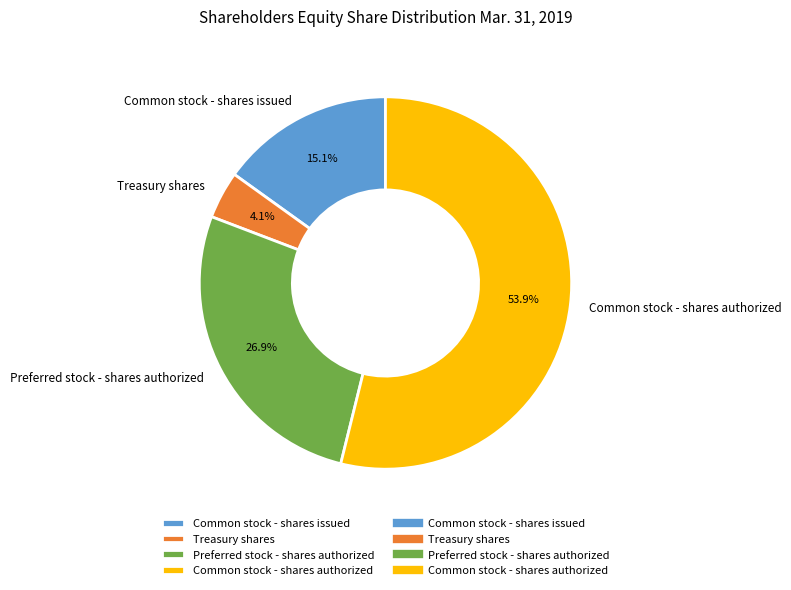

True or false: Common stock - shares authorized accounts for 41% of the total.

False